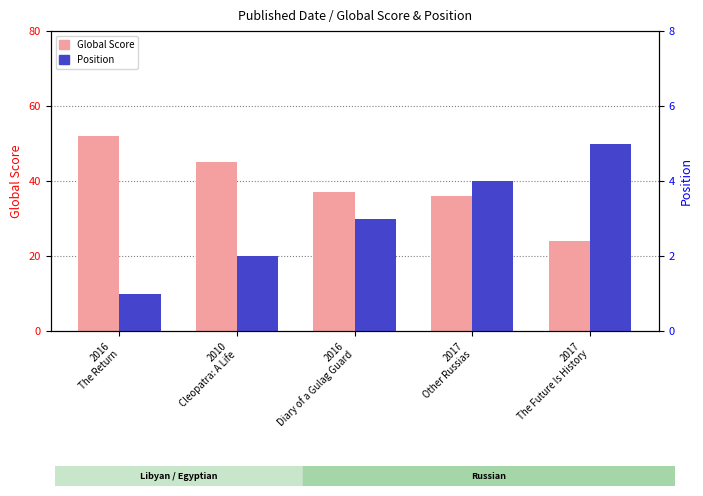

Between 2016
The Return and 2010
Cleopatra: A Life, which series saw the biggest shift?

Global Score